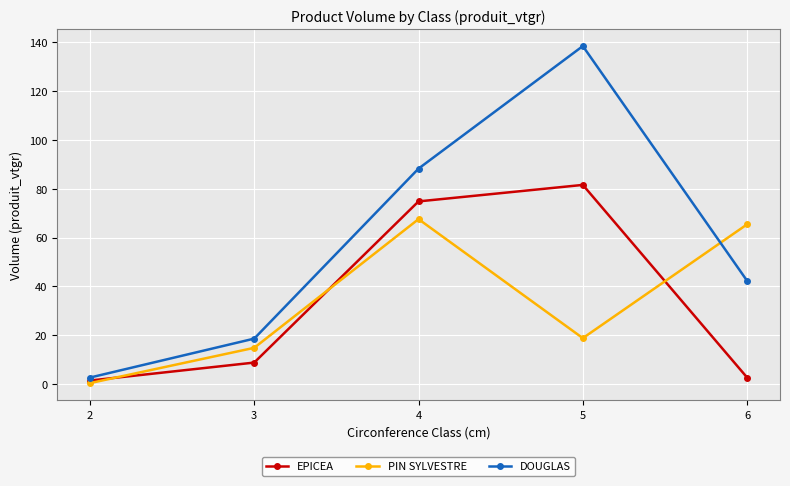

What is the value of the DOUGLAS point at the 4th from the left?

138.3